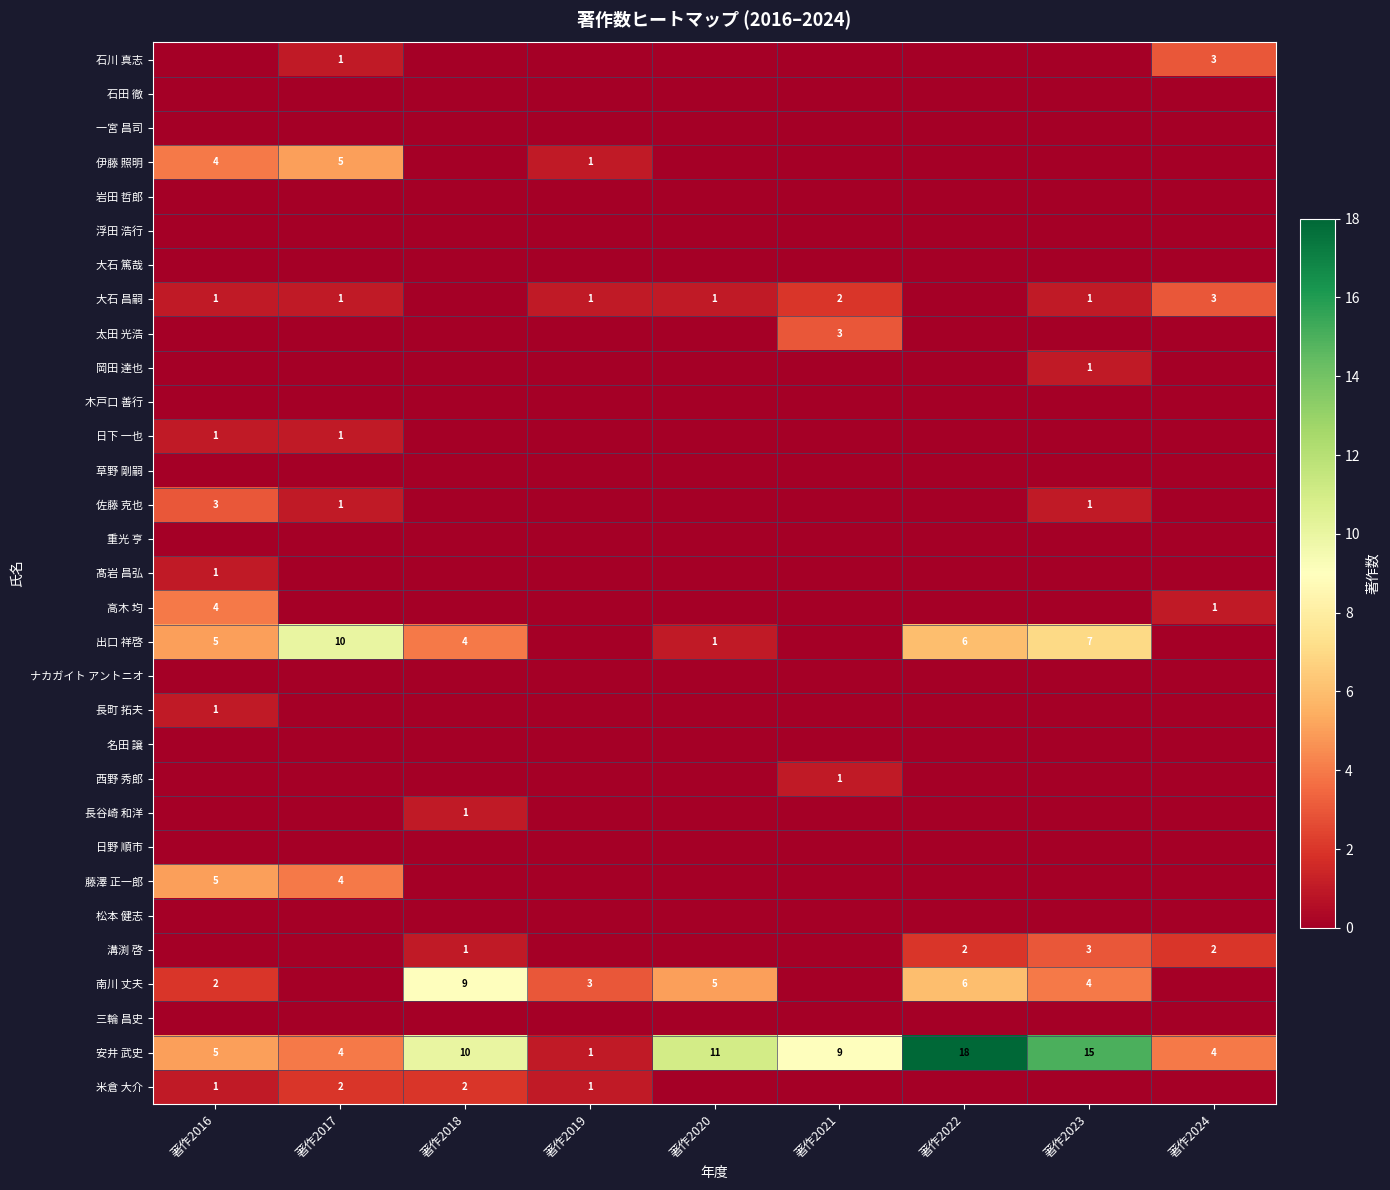

At which label is 安井 武史 closest to 9?

著作2021